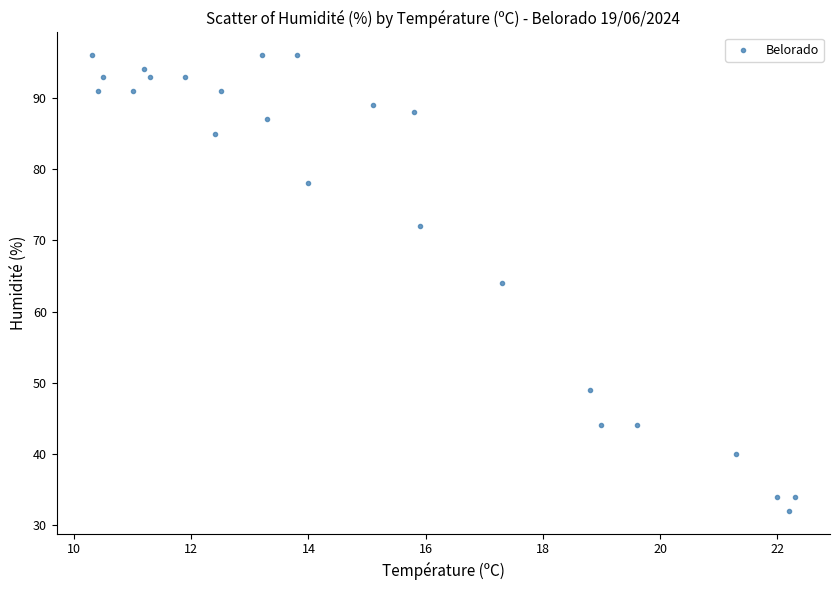

What is the range of Y values (max minus min)?

64